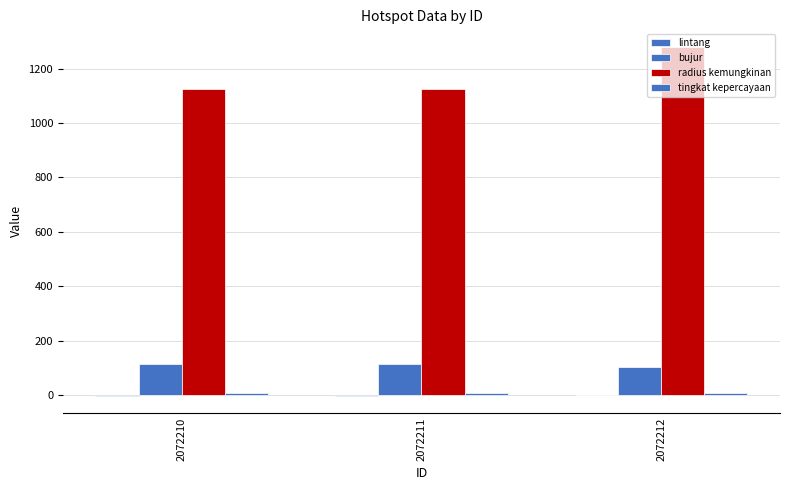

At which category is the sum across all series the highest?

2072212